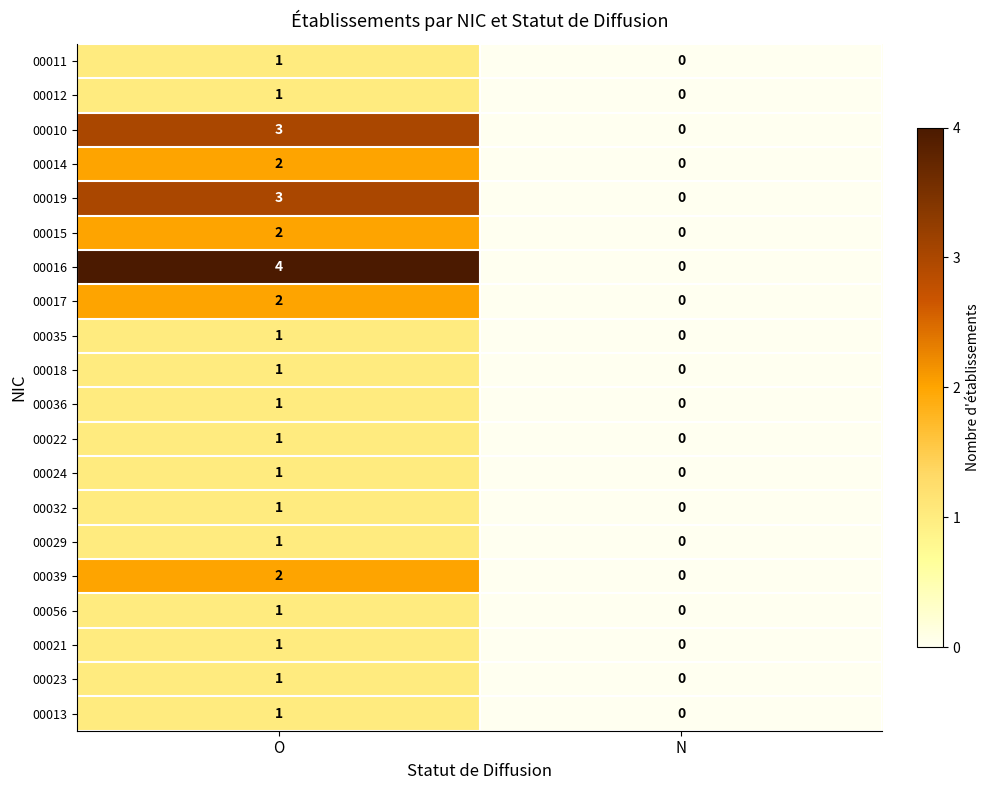

Where is 00010 nearest to the value 1?

N